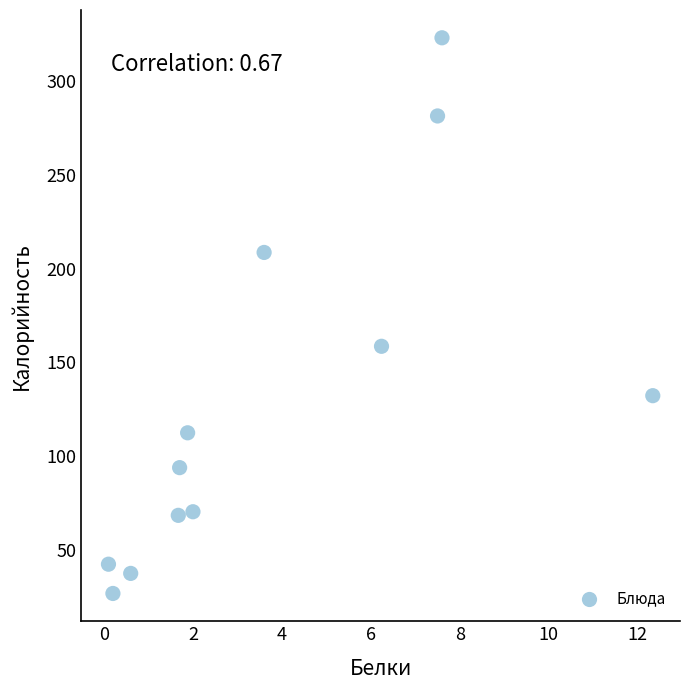

What is the average X value?

3.8